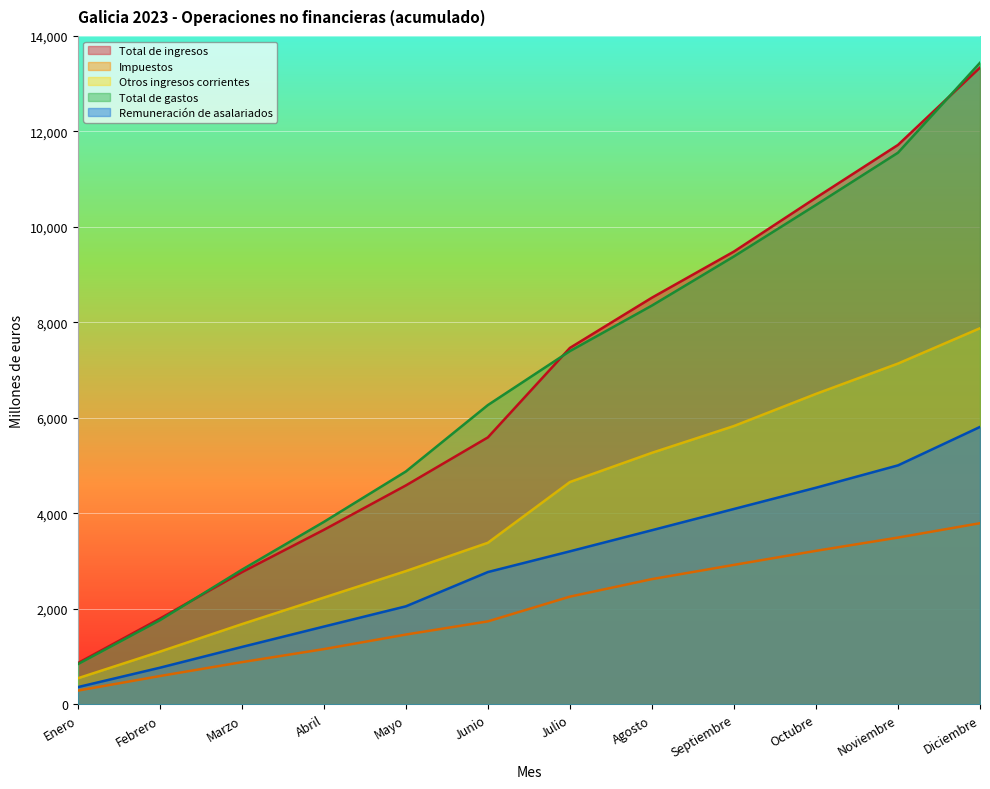

Between Agosto and Junio, which is larger?

Agosto